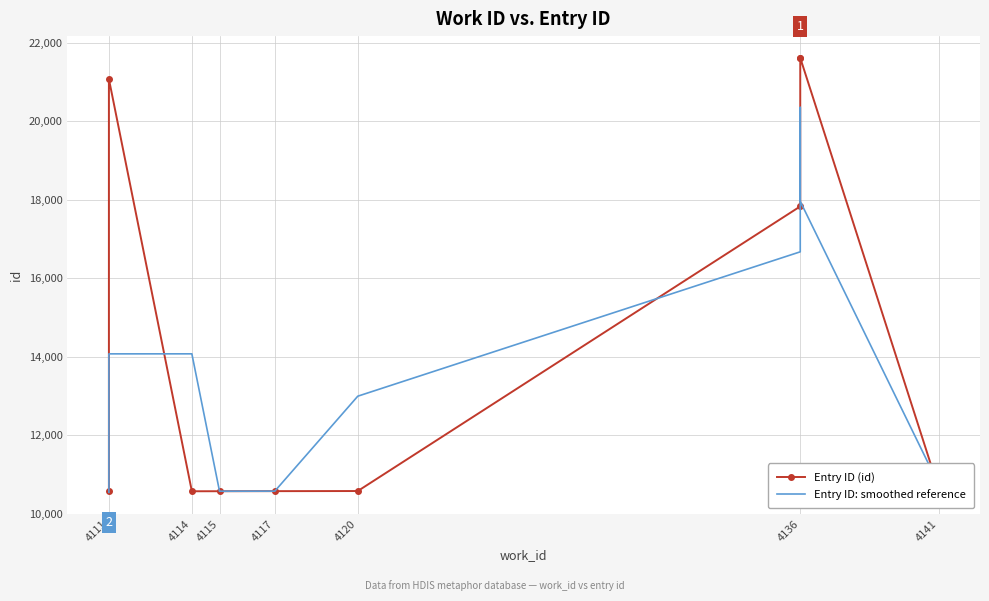

How many data points in Entry ID (id) are less than 10653?

5